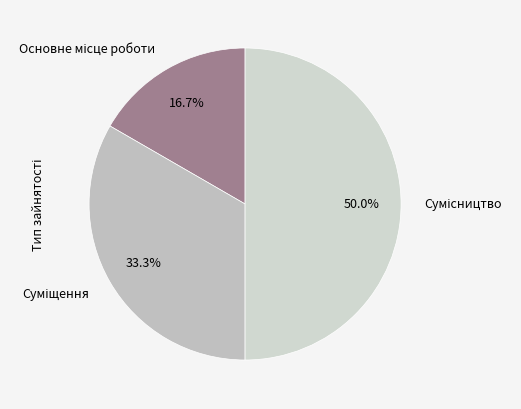

How many slices are in this pie chart?

3